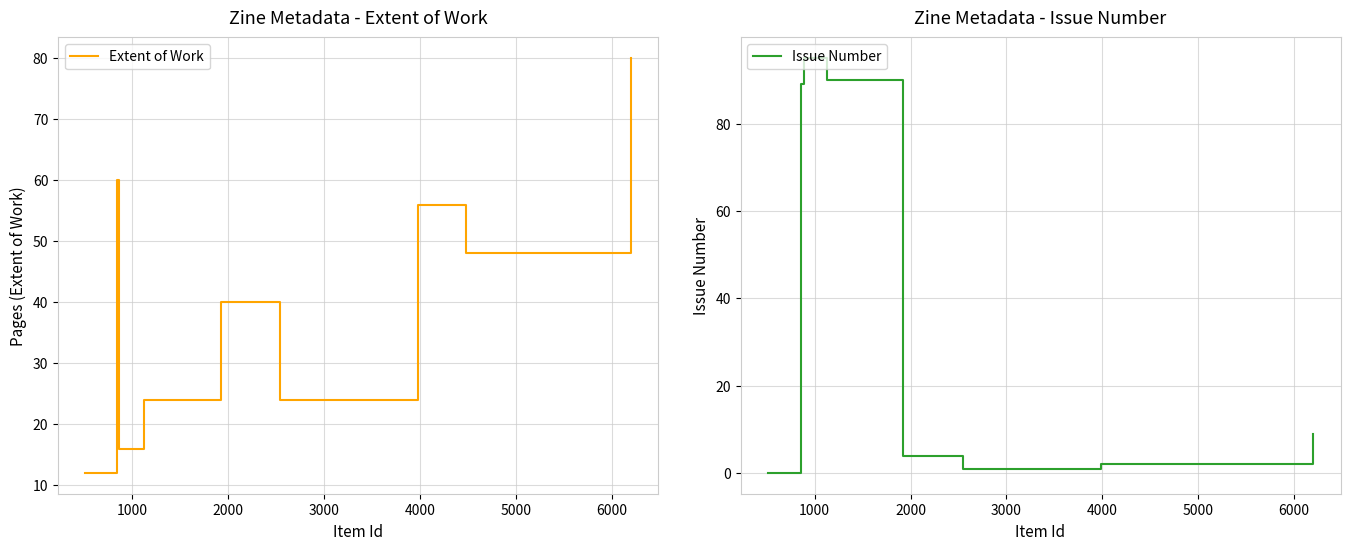

What is the minimum value for Extent of Work?

12